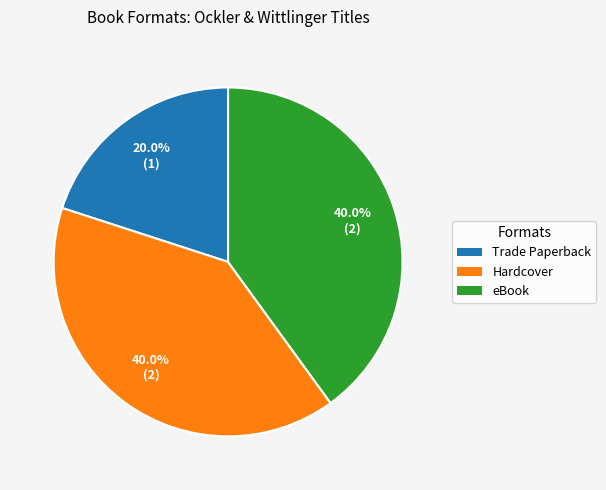

Which slice is the smallest?

Trade Paperback